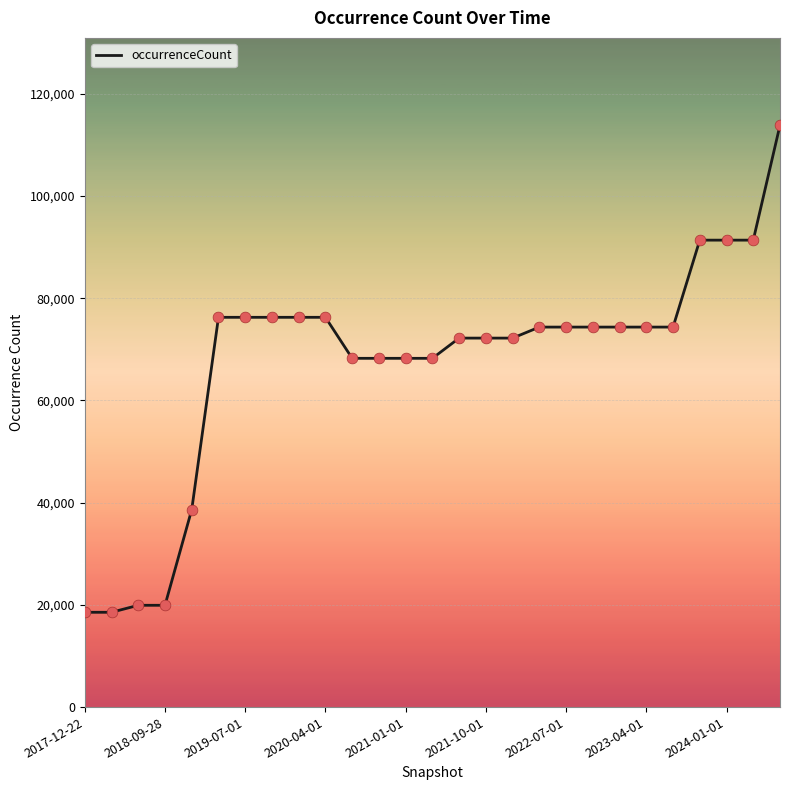

What is the minimum value shown in the chart?

18551